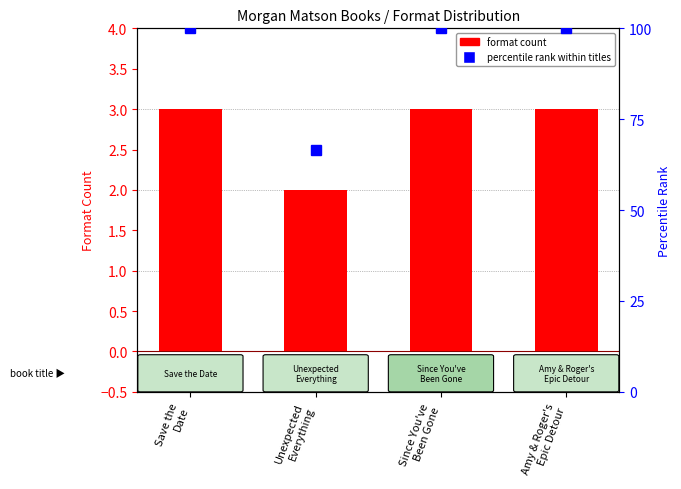

Which series has the widest spread of values?

percentile rank within titles